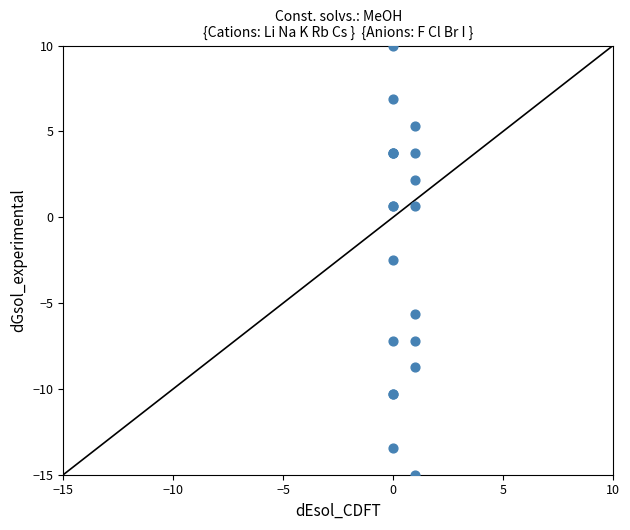

What Y value in the scatter plot is closest to -2?

-2.5